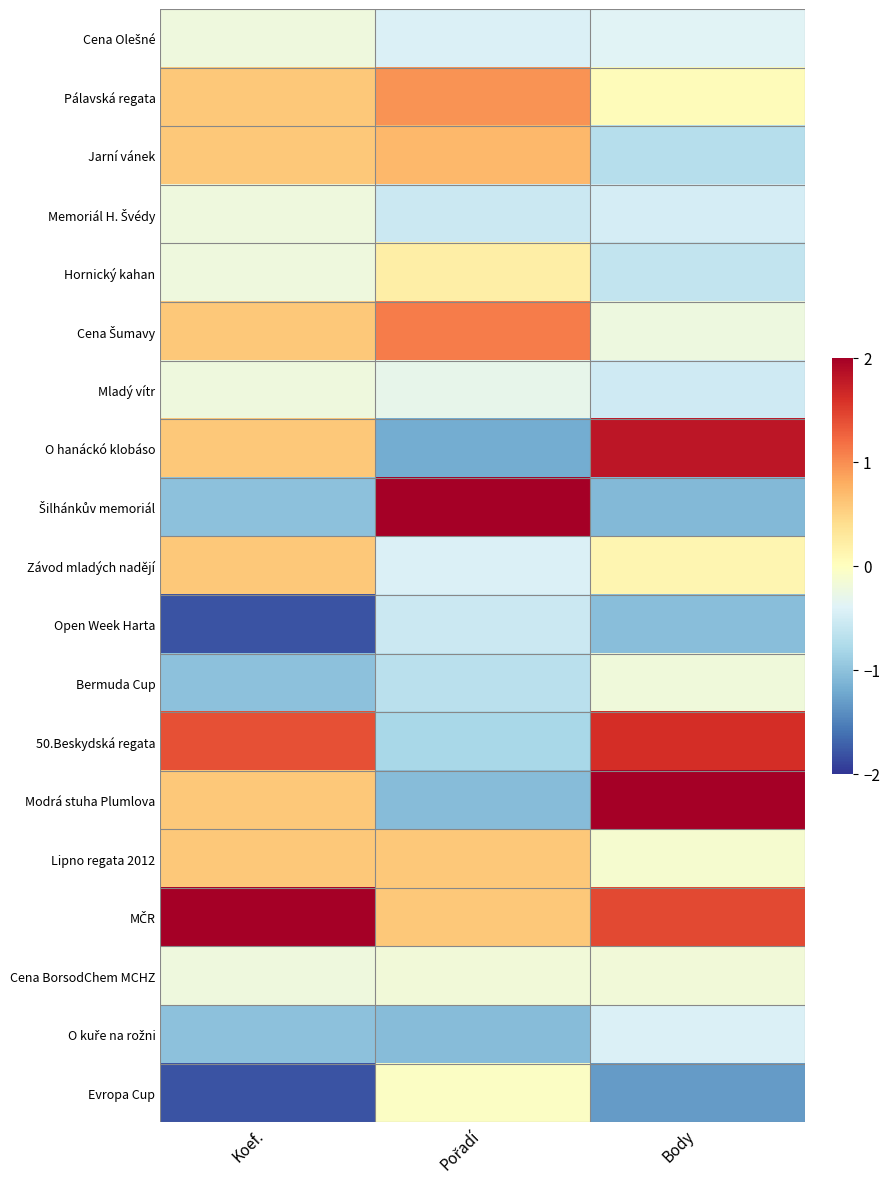

What is the minimum value shown in the chart?

-1.8